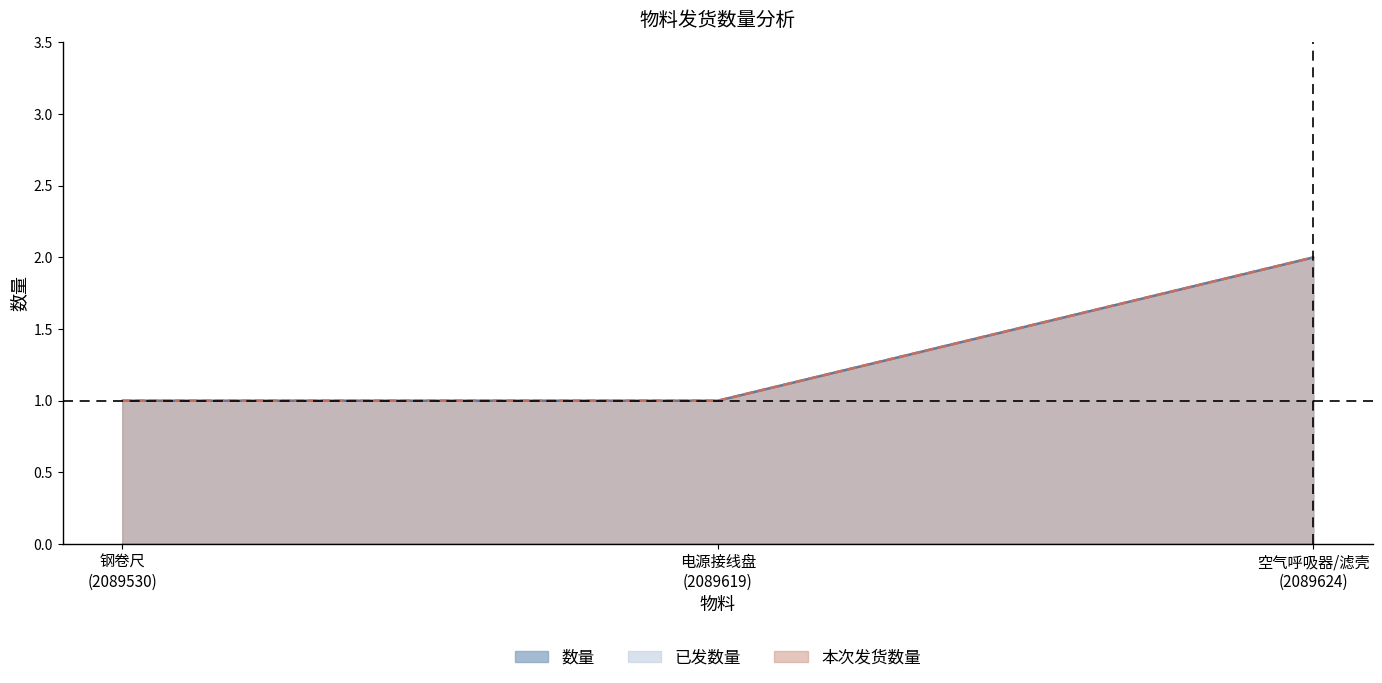

What is the average value of the 本次发货数量 series?

1